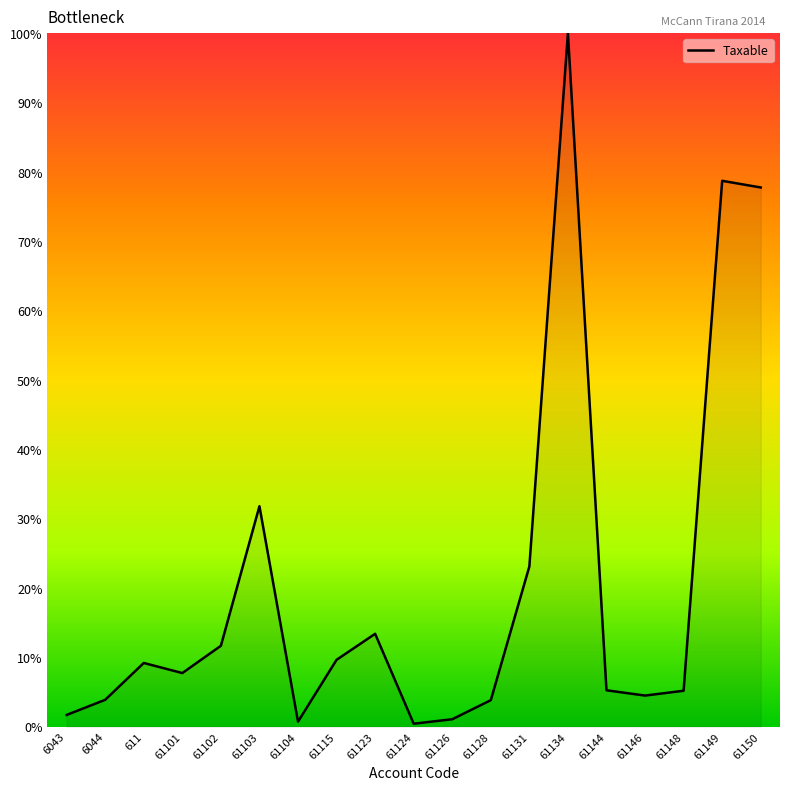

The value at 61146 is 4.5. True or false?

True